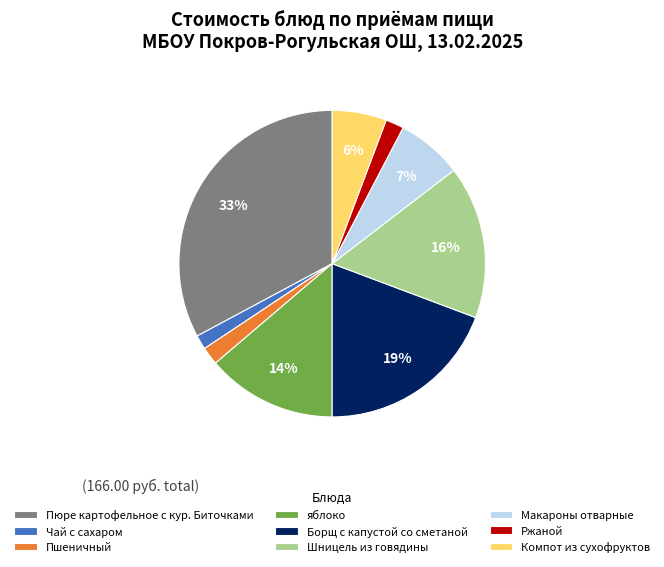

What is the ratio of the value at Компот из сухофруктов to the value at Пюре картофельное с кур. Биточками?

0.2